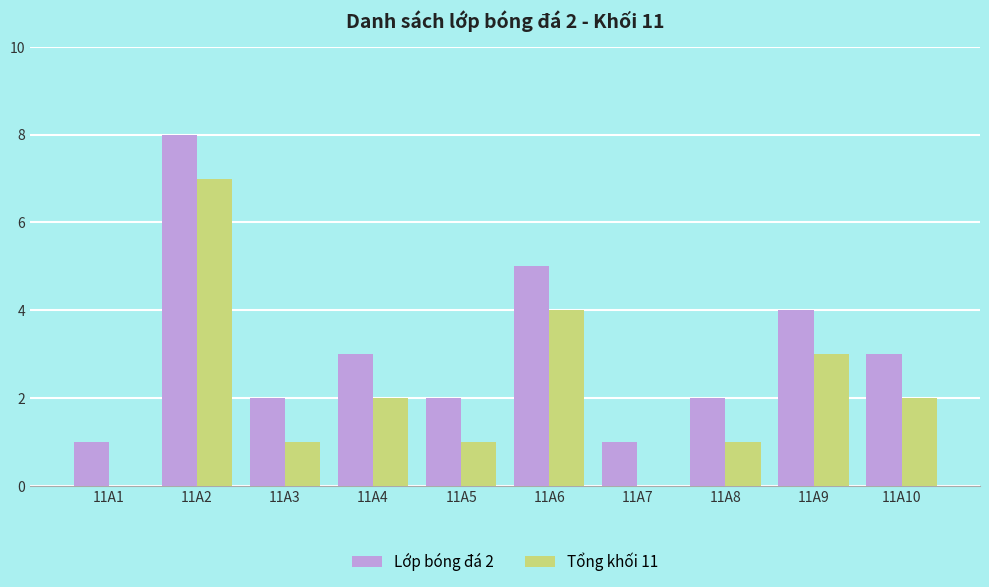

What is the approximate value of Tổng khối 11 at 11A8?

1